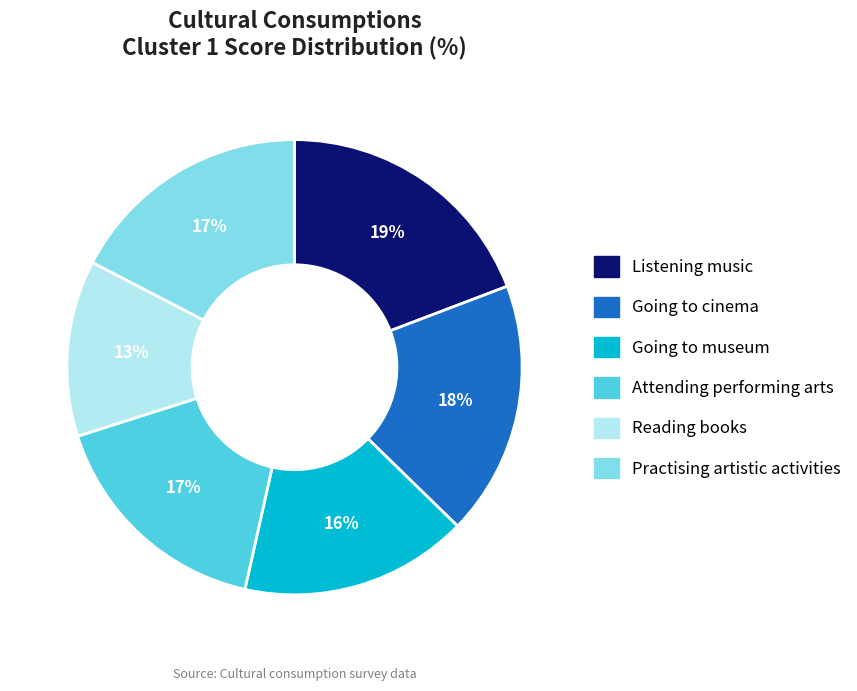

Is there a majority slice in this chart?

No